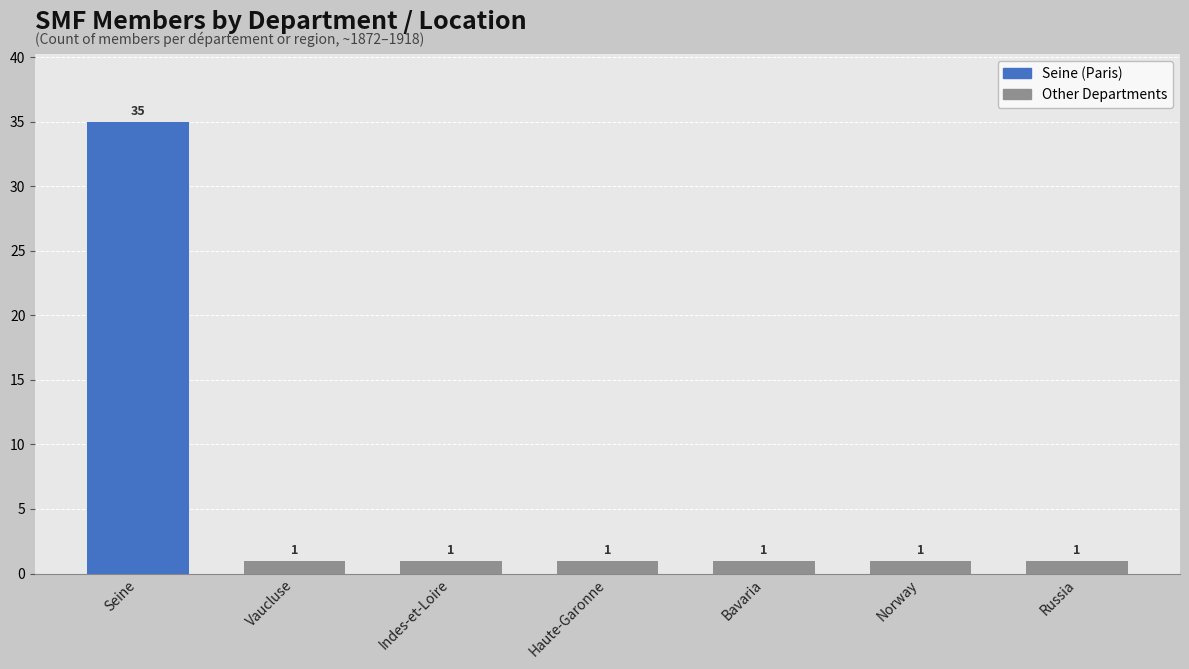

Which category has the highest value across all series?

Seine